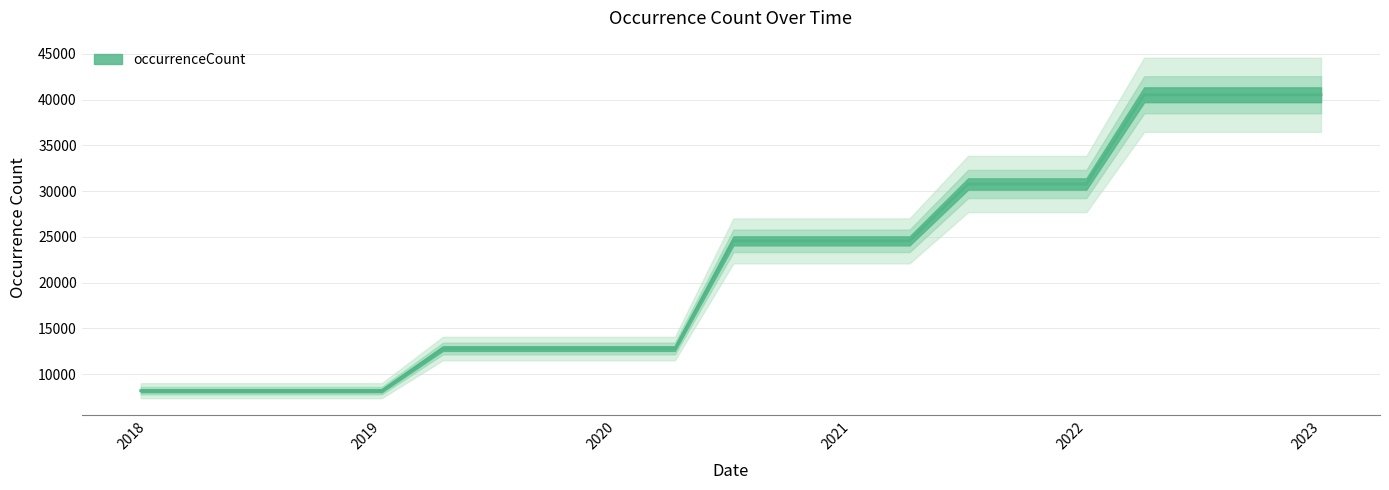

Count the values in the range 12791 to 30776.

12